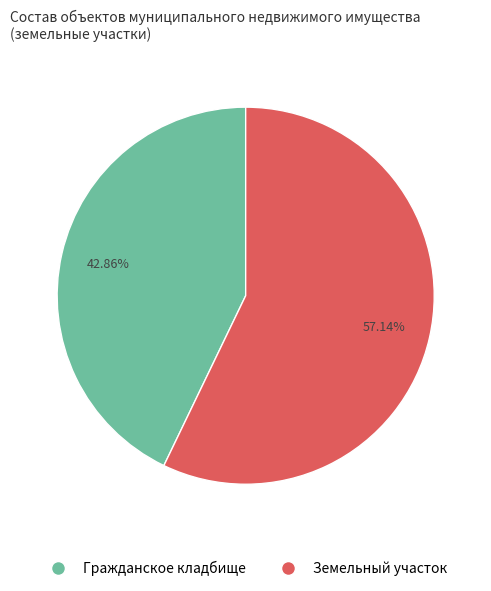

To the nearest percent, what is the average slice percentage?

50%